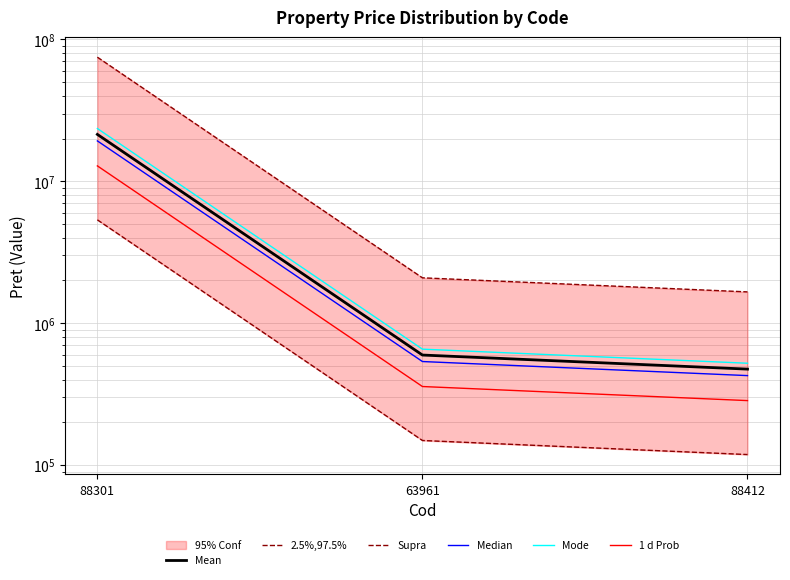

How many values in the Median series are below 536982?

1